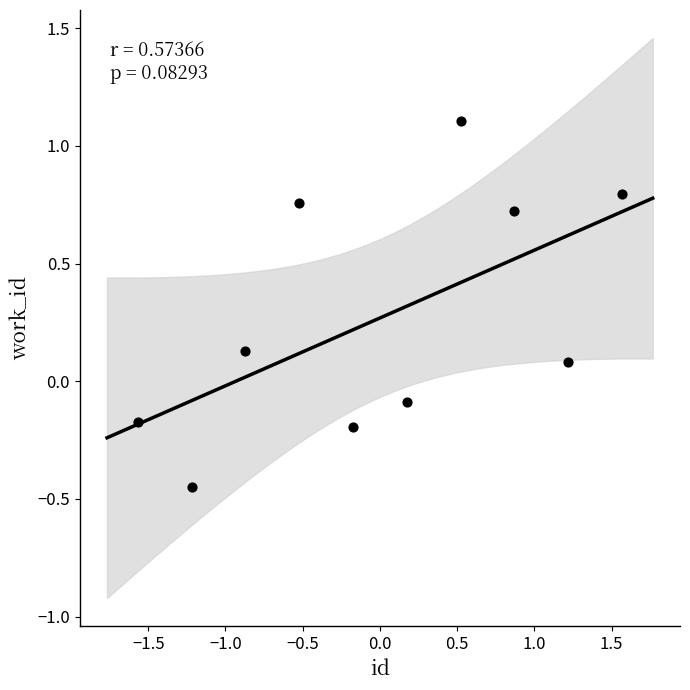

What is the range of X values (max minus min)?

3.1